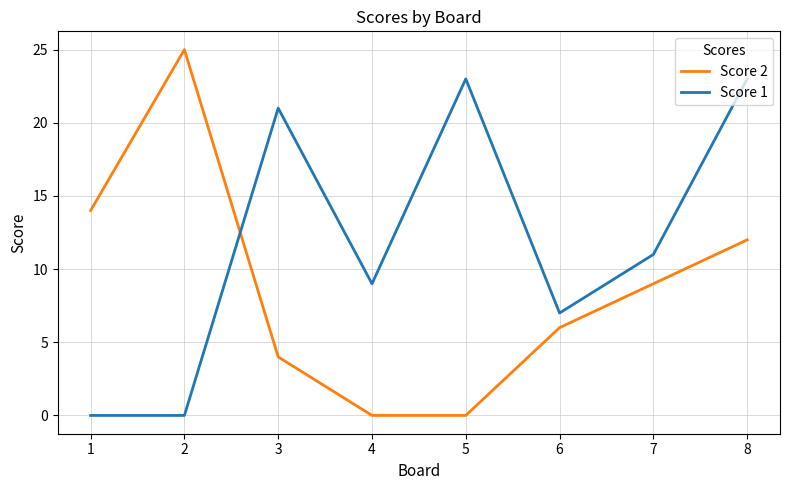

True or false: Score 2 has more than 0 interior local peaks.

True